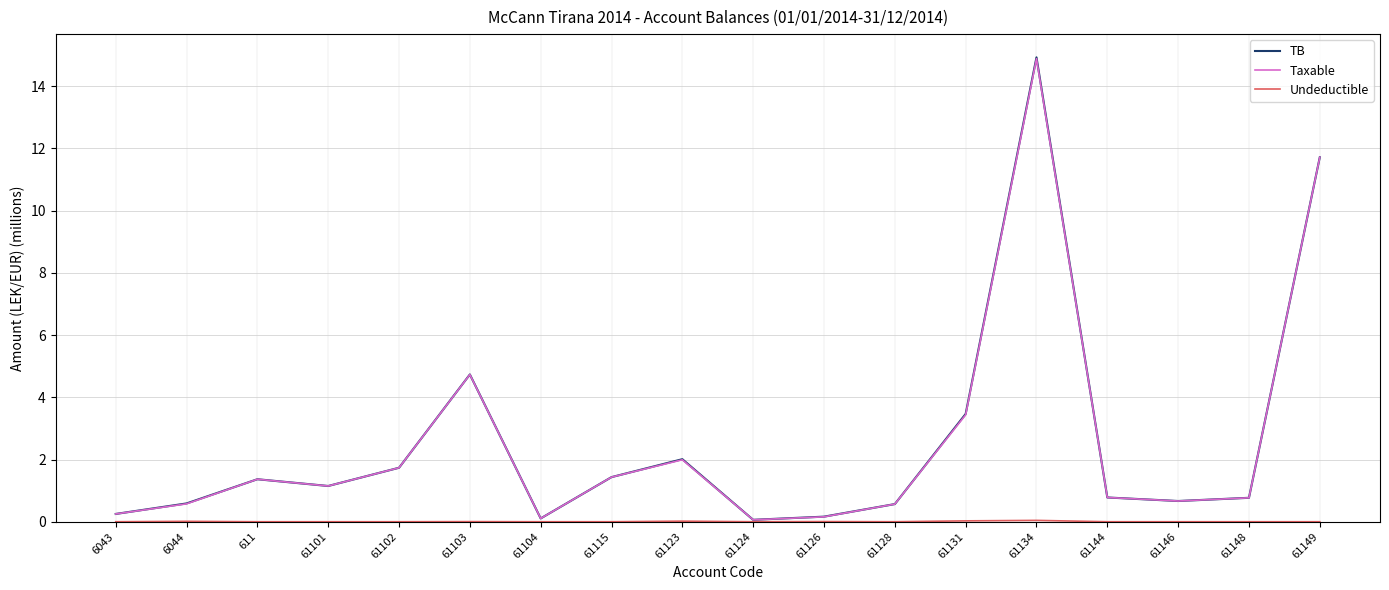

At which category does Taxable reach its first local valley?

61101